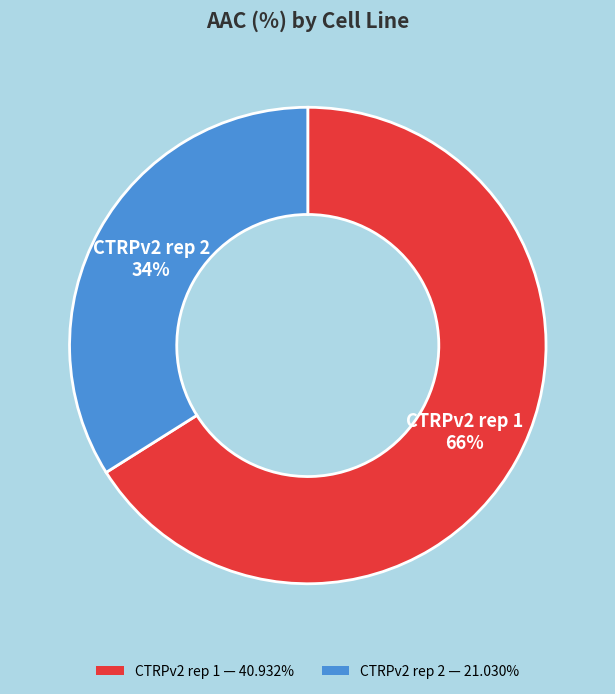

Between CTRPv2 rep 2 and CTRPv2 rep 1, which is larger?

CTRPv2 rep 1